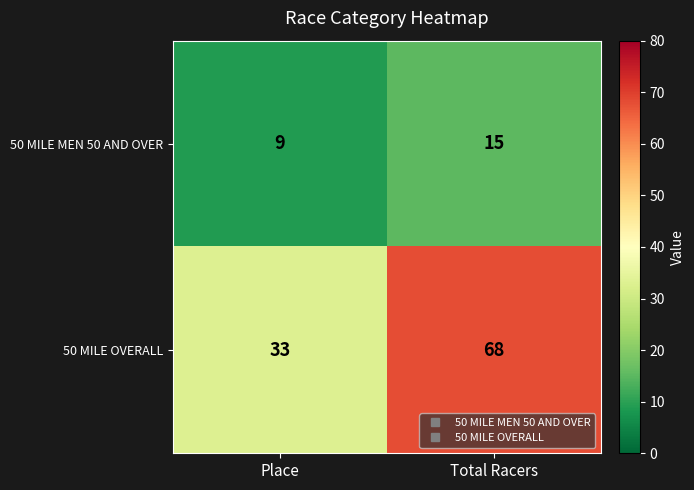

Which series has the largest range (max minus min)?

50 MILE OVERALL